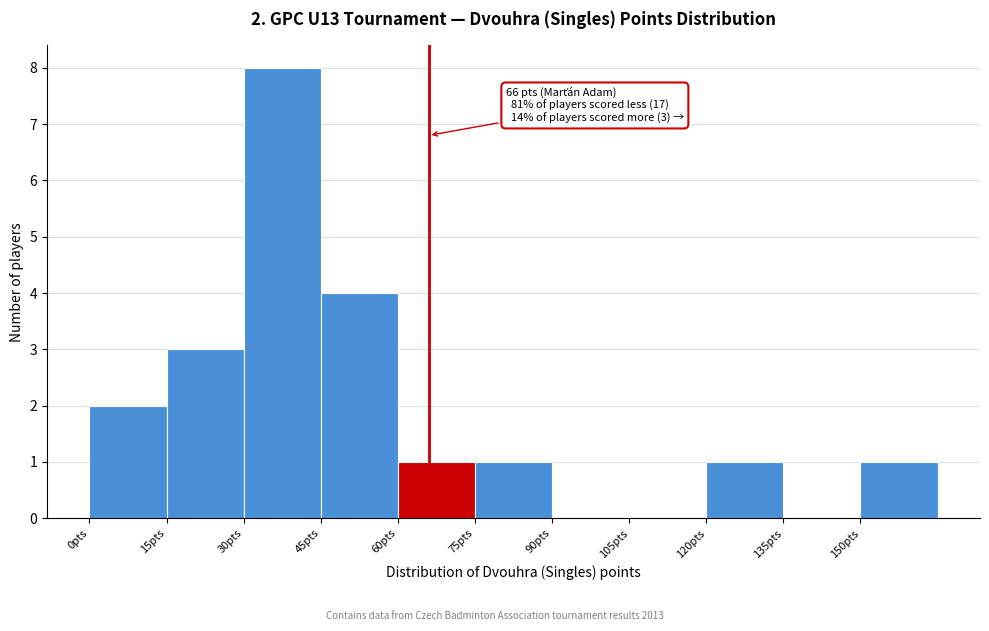

Over which range of the x-axis is the bar tallest?

30 to 45